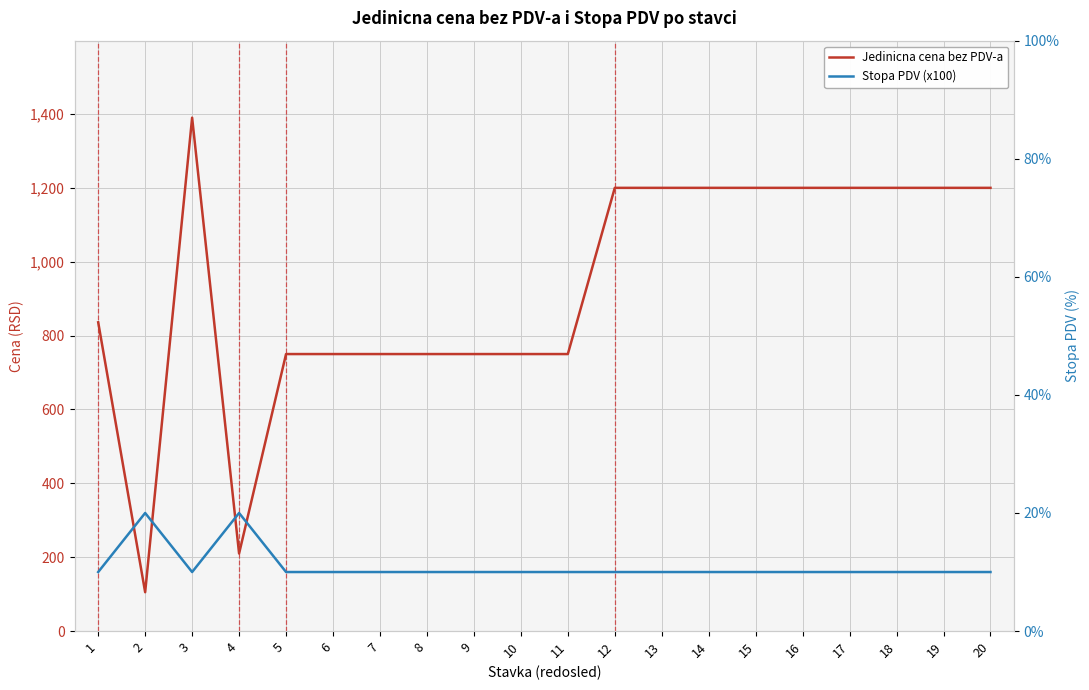

What is the smallest value displayed?

10.0